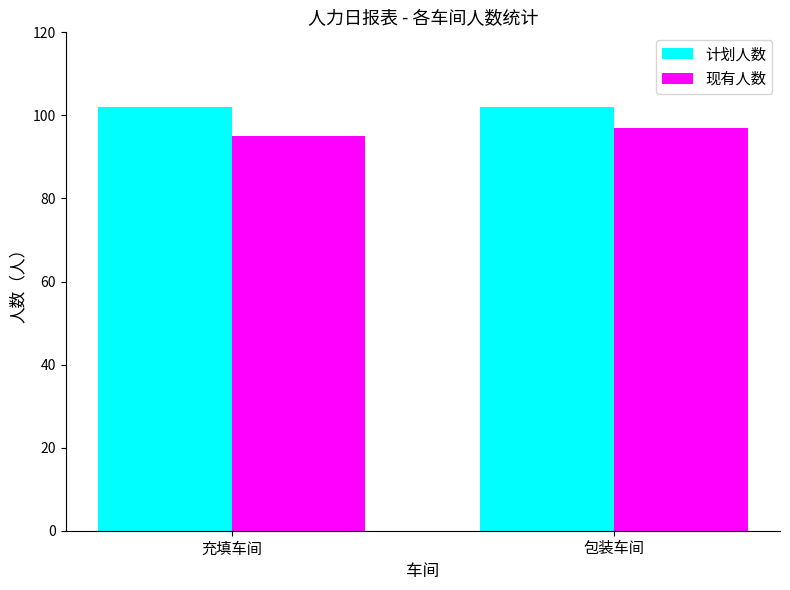

What is the value of the 现有人数 bar at the 2nd from the left?

97